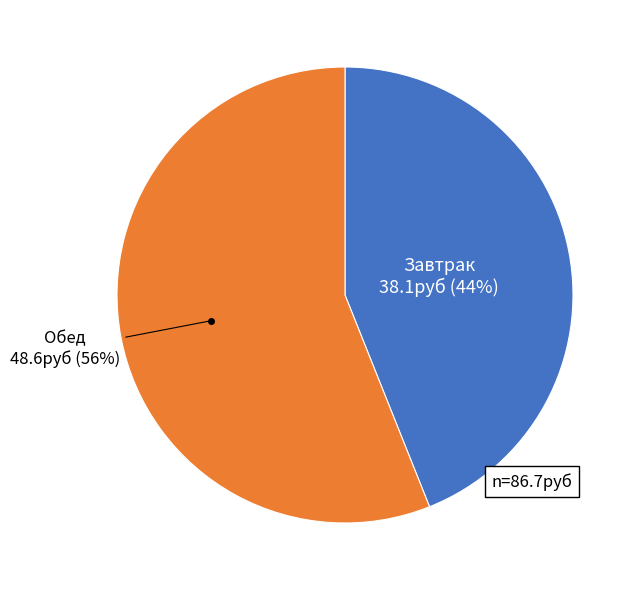

Does any single category account for the majority?

Yes